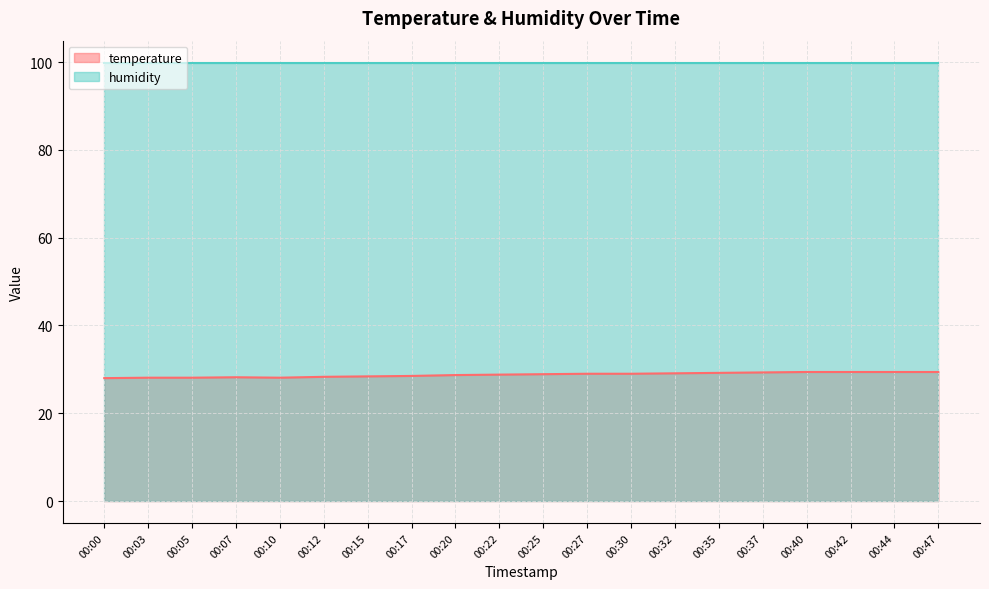

True or false: temperature and humidity intersect in this chart.

False